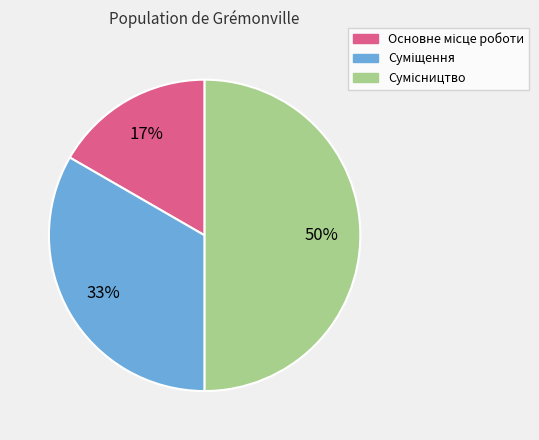

To the nearest percent, what is the difference between the largest and smallest slice percentages?

33%